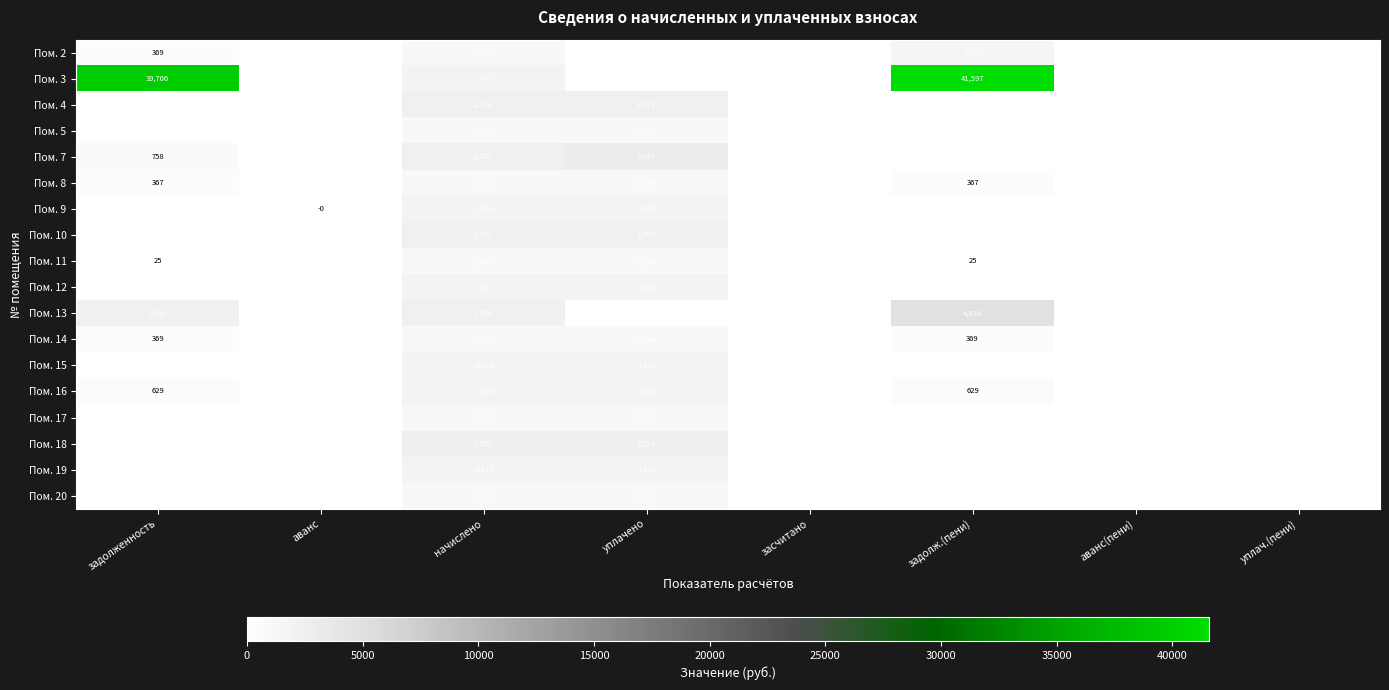

The Пом. 11 series shows 241 at уплачено. True or false?

False